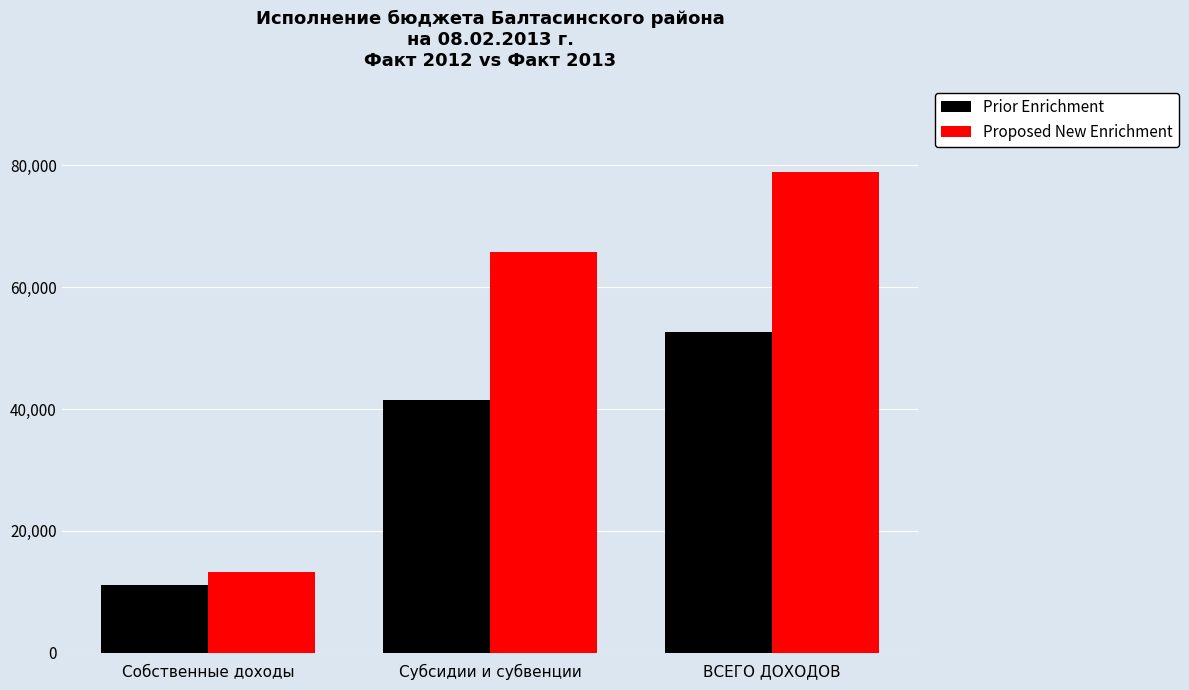

Reading left to right, what are all the values shown in this chart?

Prior Enrichment: Собственные доходы=11111.3	Субсидии и субвенции=41535.8	ВСЕГО ДОХОДОВ=52647.1
Proposed New Enrichment: Собственные доходы=13215.7	Субсидии и субвенции=65727.2	ВСЕГО ДОХОДОВ=78942.9